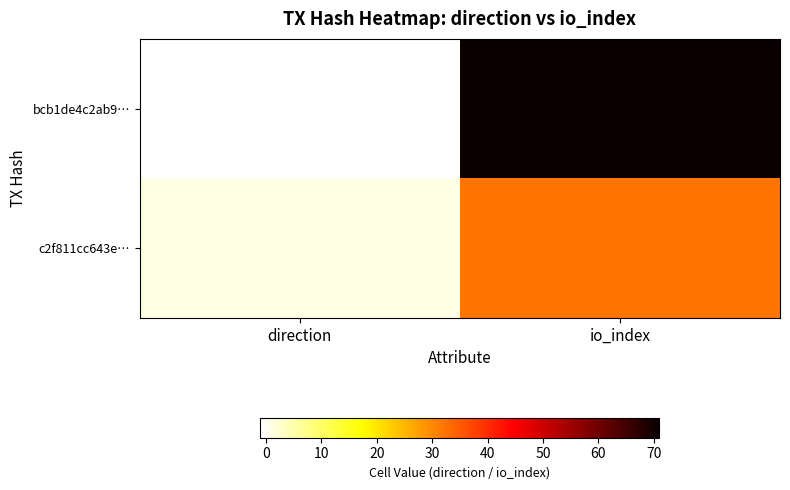

What is the total value across all series at io_index?

103